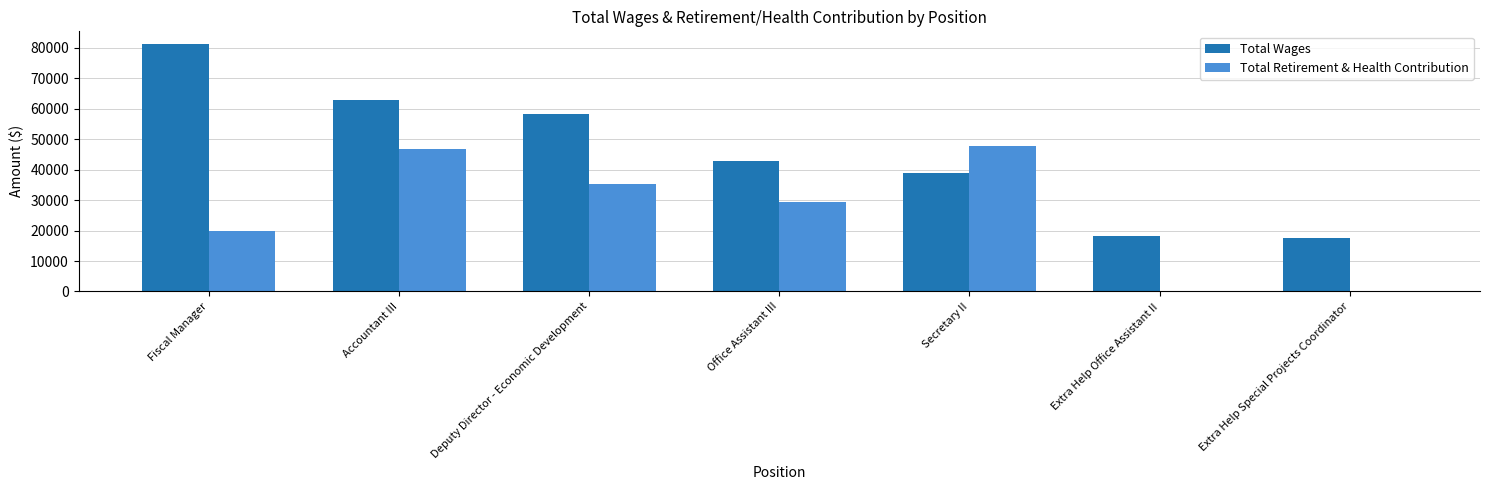

Which series has the largest total across all categories?

Total Wages